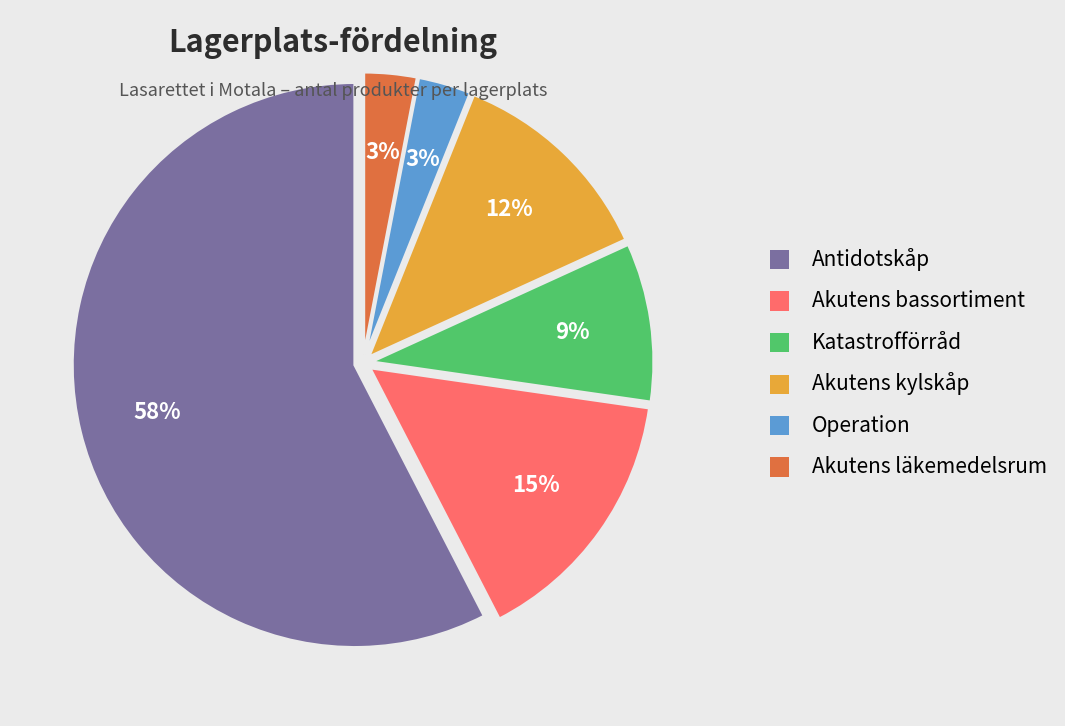

Which category accounts for the majority?

Antidotskåp